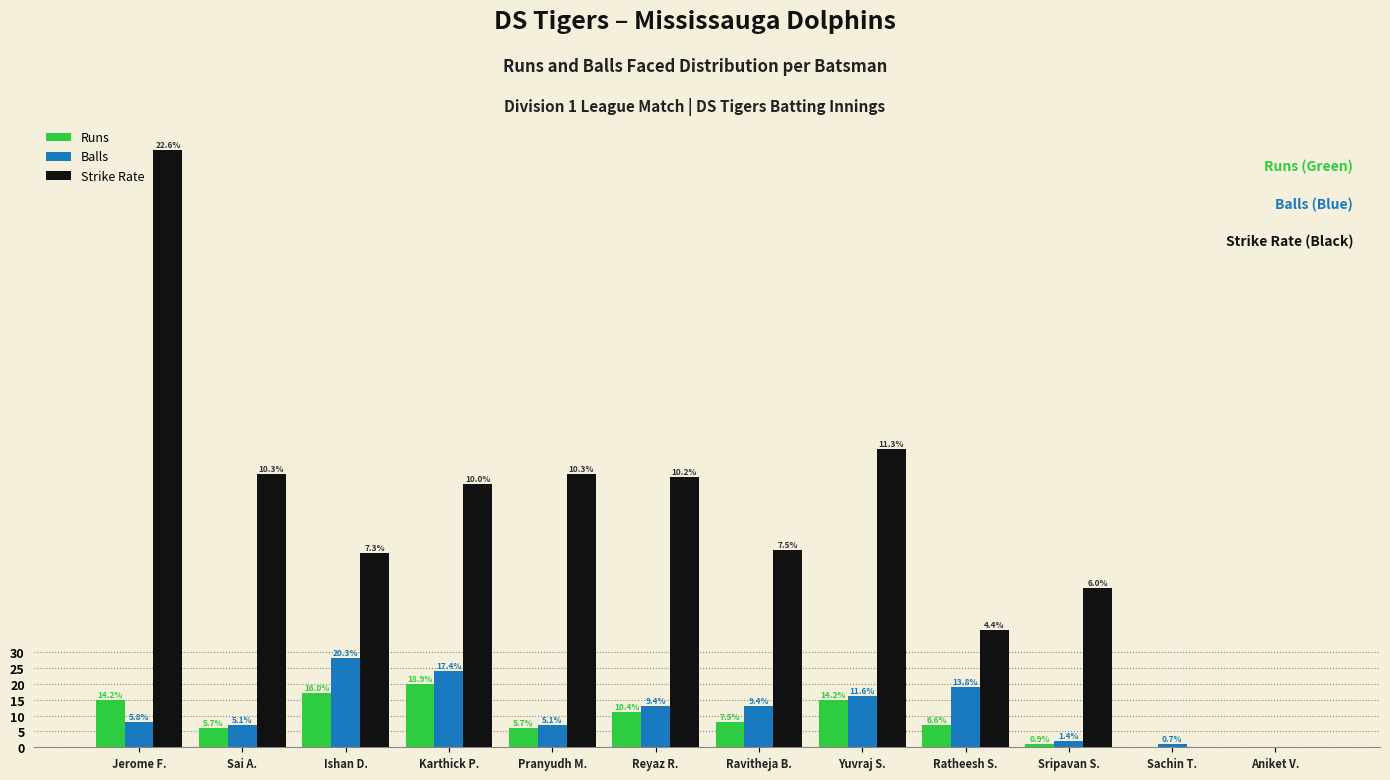

What are all the series names shown in the legend?

Runs, Balls, Strike Rate